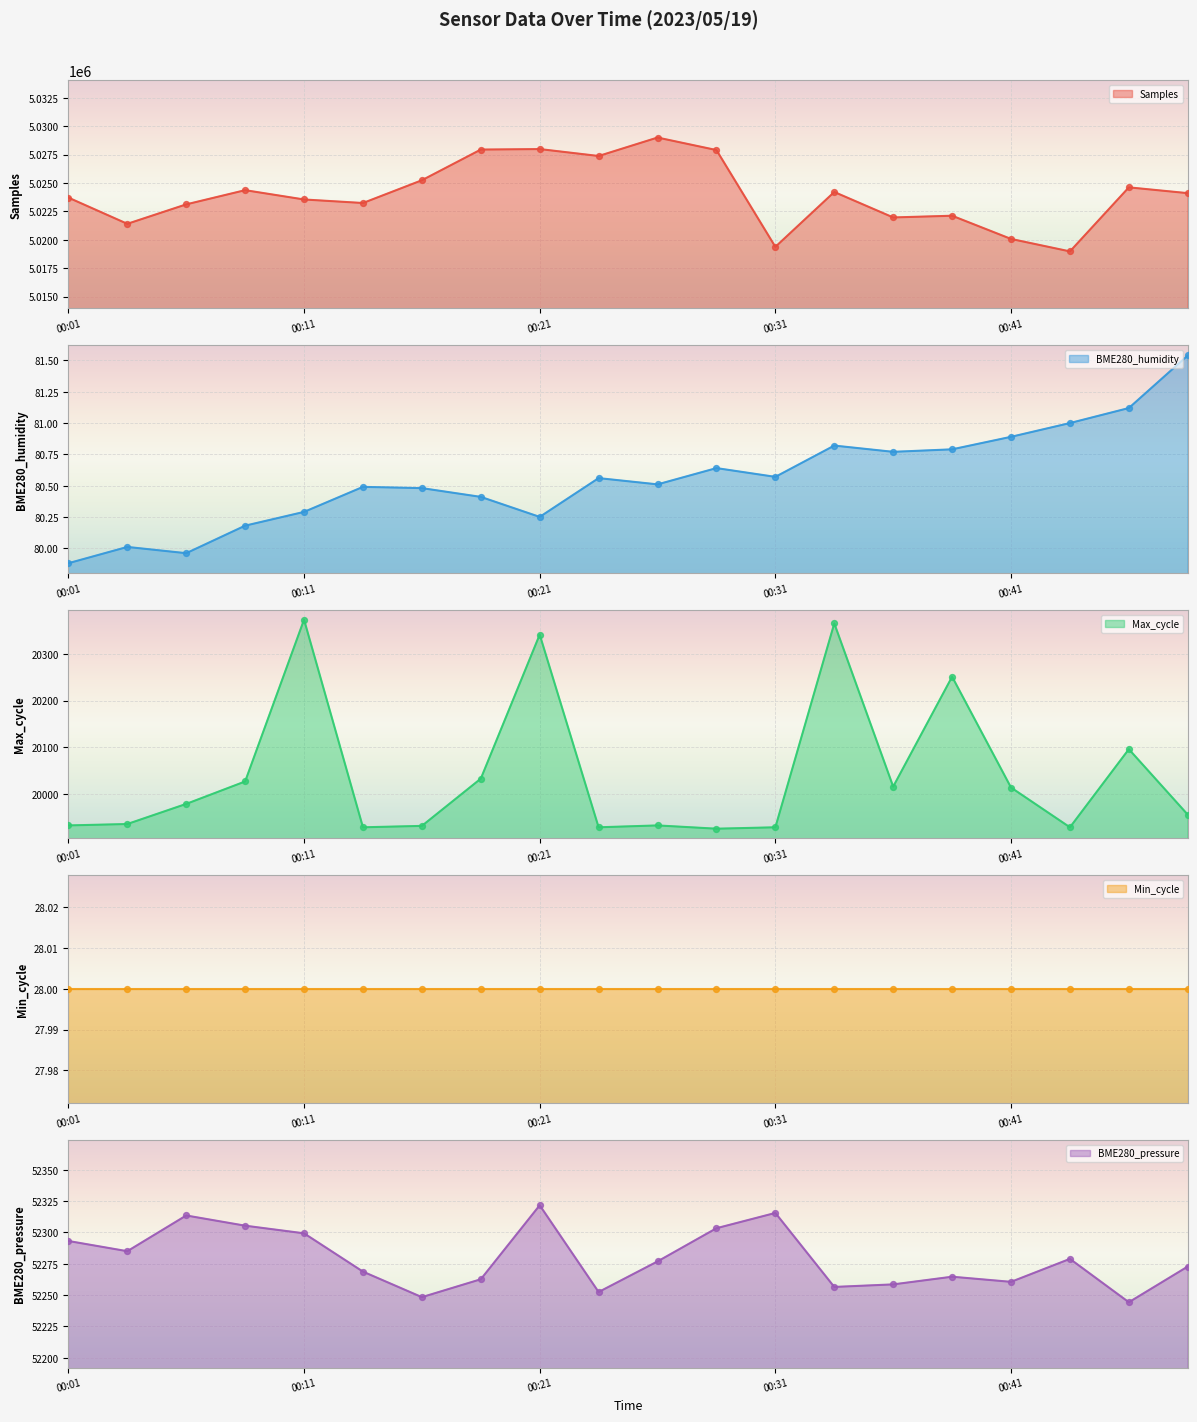

What is the maximum value for Samples?

5029003